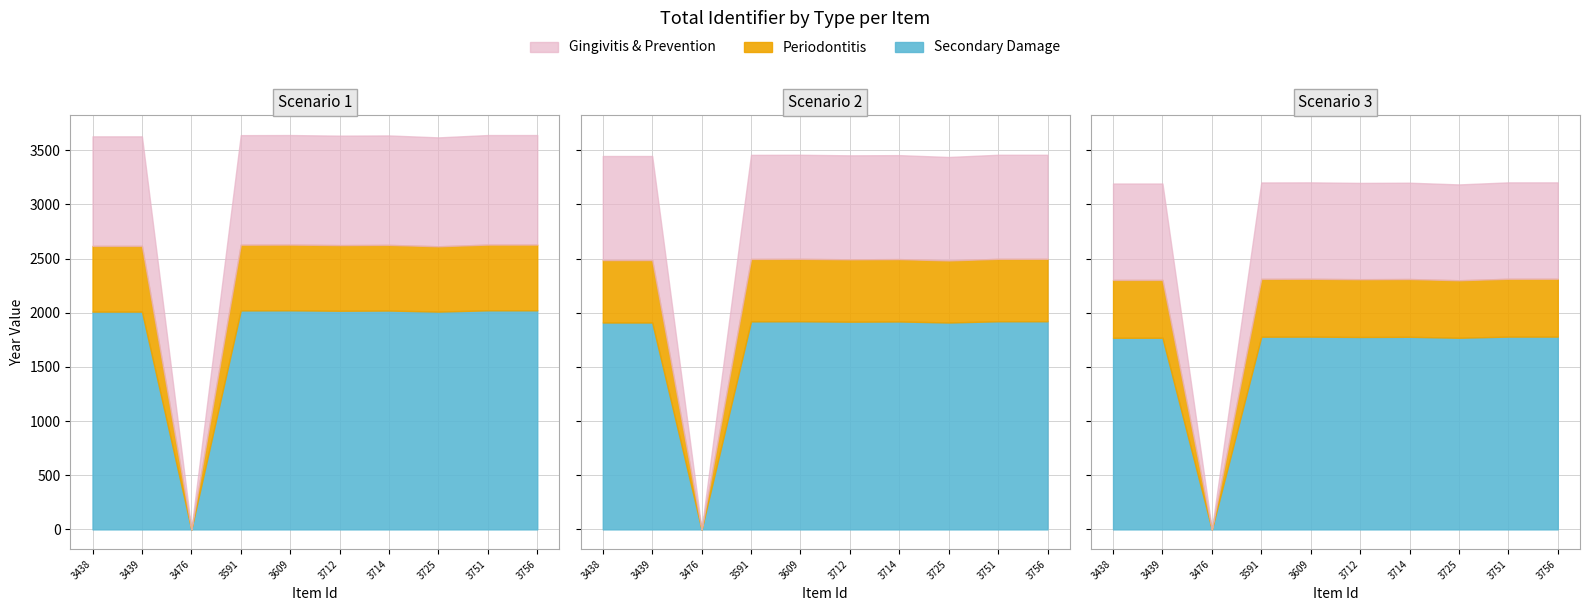

True or false: Periodontitis and Secondary Damage cross at least once.

False